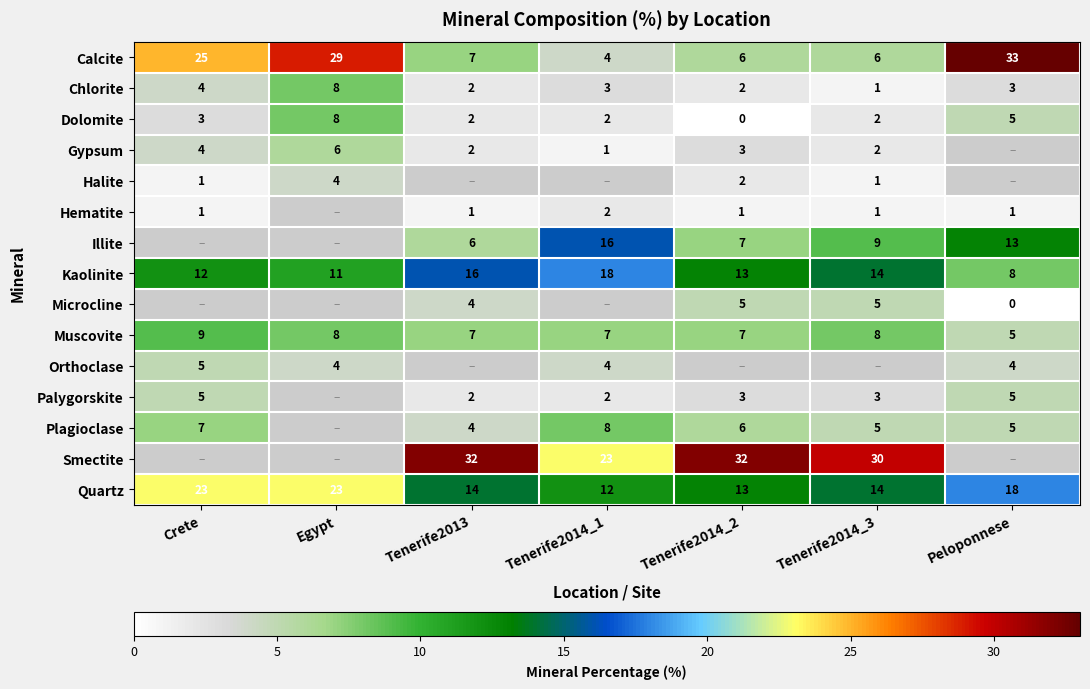

What is the difference between the second highest and minimum values in the Chlorite series?

3